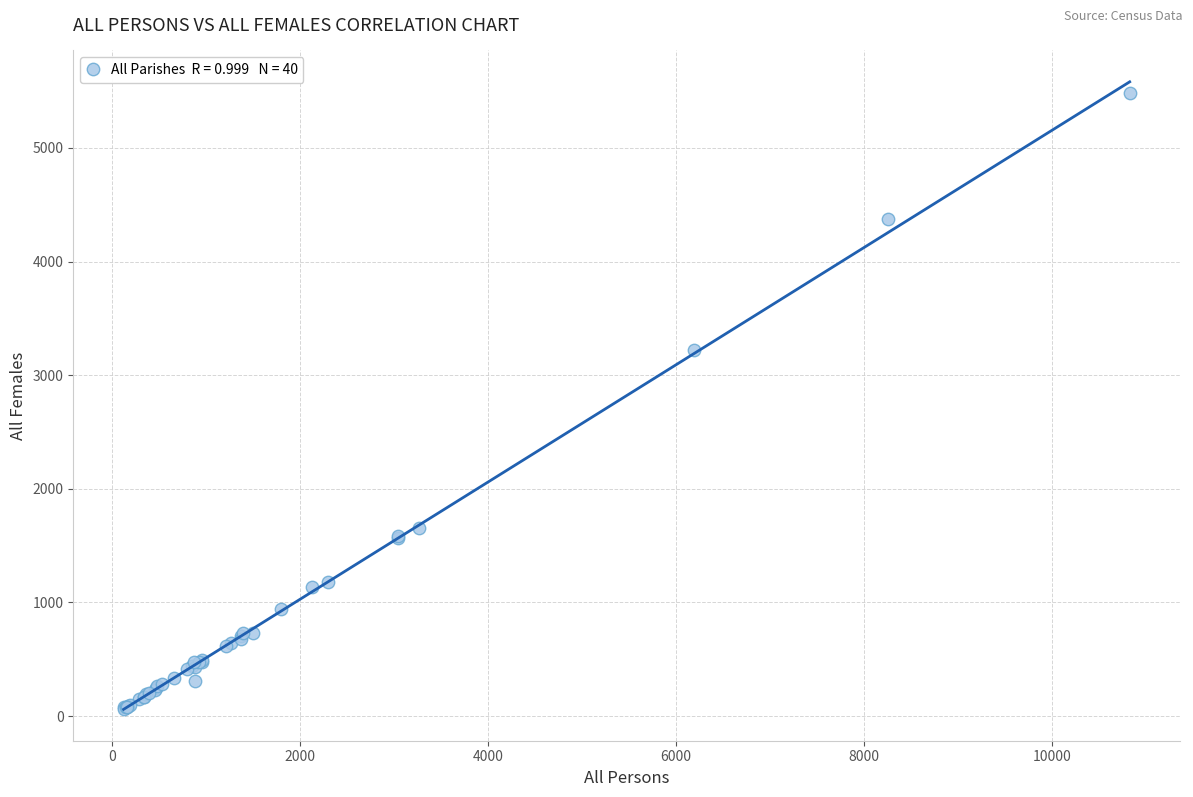

What Y value in the scatter plot is closest to 2773?

3220